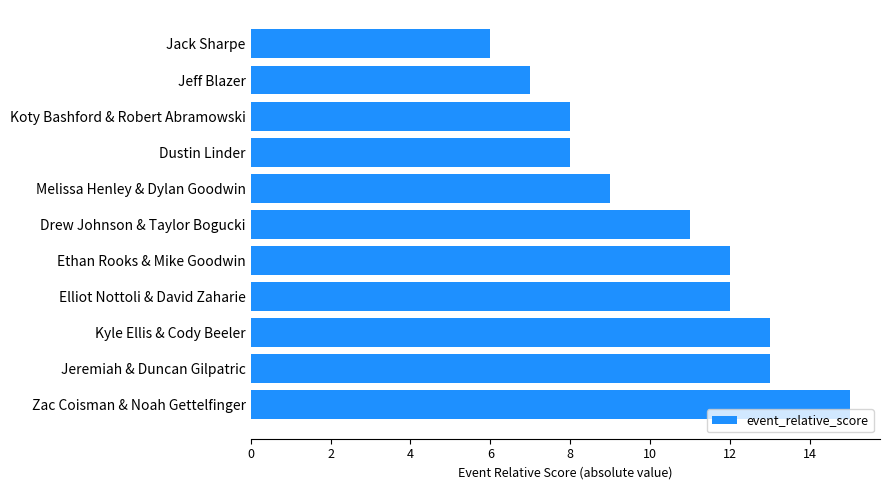

What is the change in value from Zac Coisman & Noah Gettelfinger to Jack Sharpe?

-9